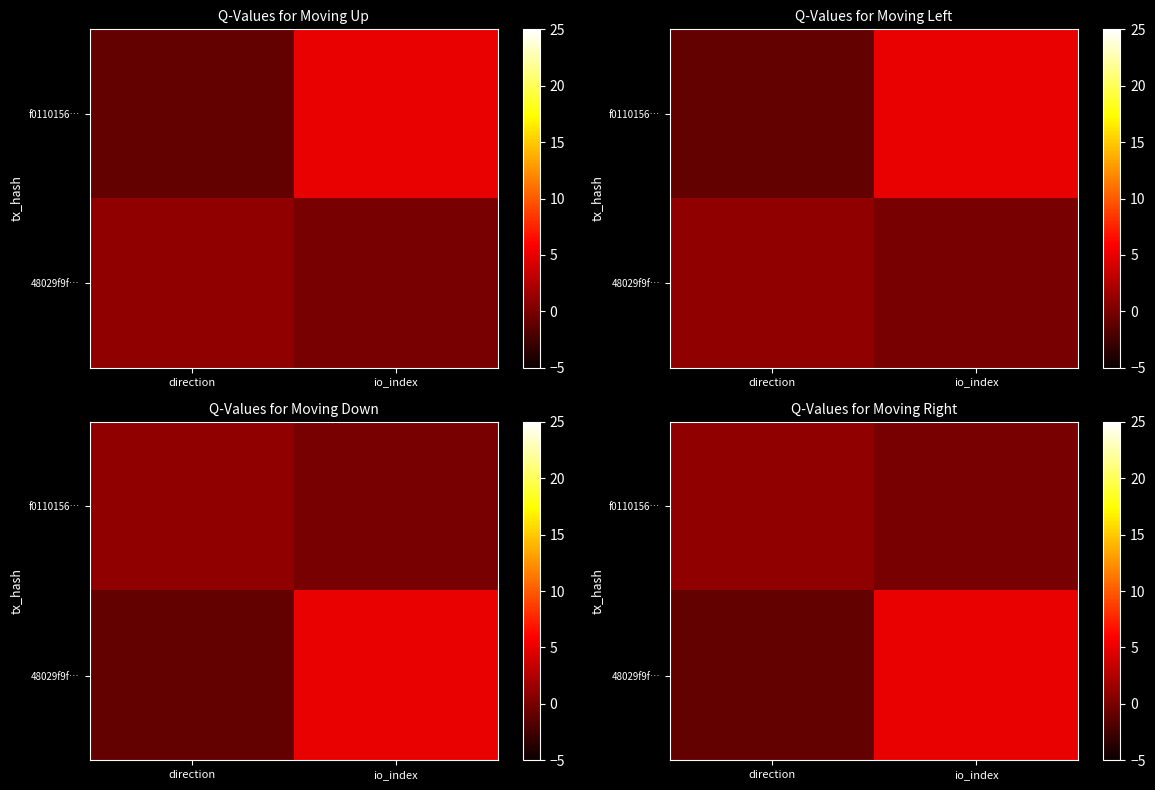

At how many categories does at least one series exceed 2?

1